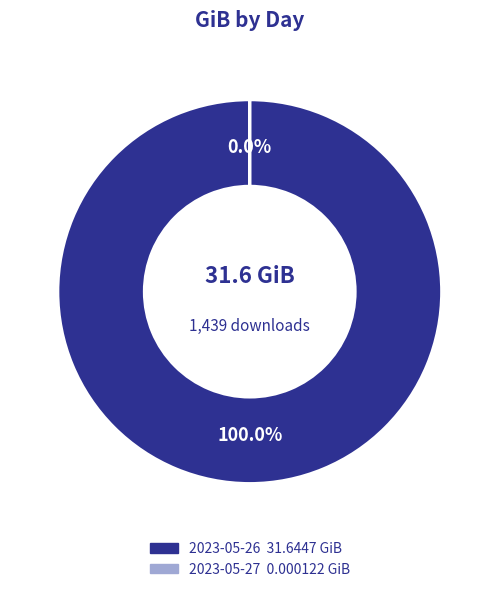

Does any single category account for the majority?

Yes